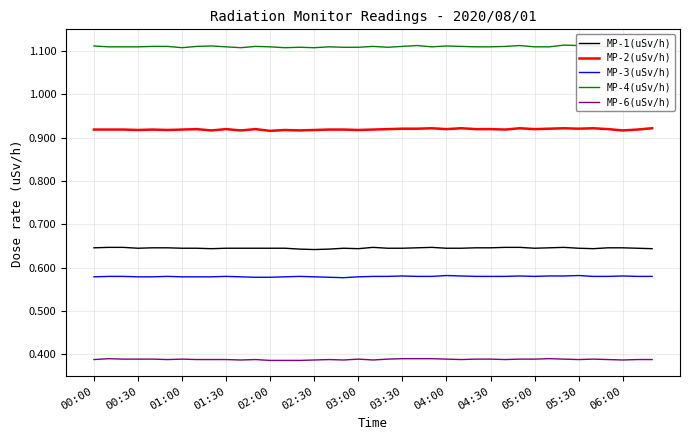

How many categories are shown in the chart?

39